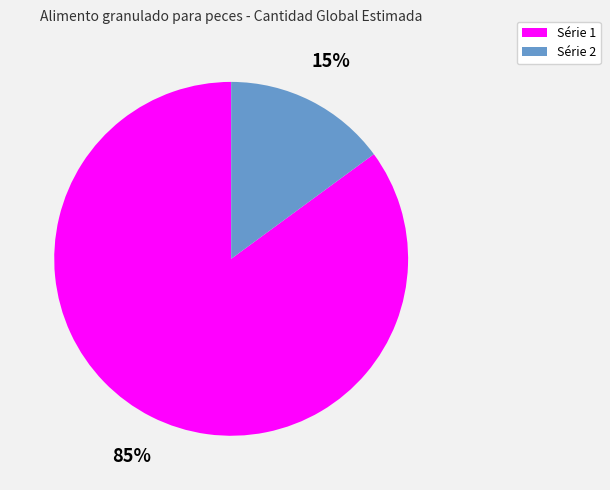

To the nearest percent, what portion does Série 2 represent?

15%